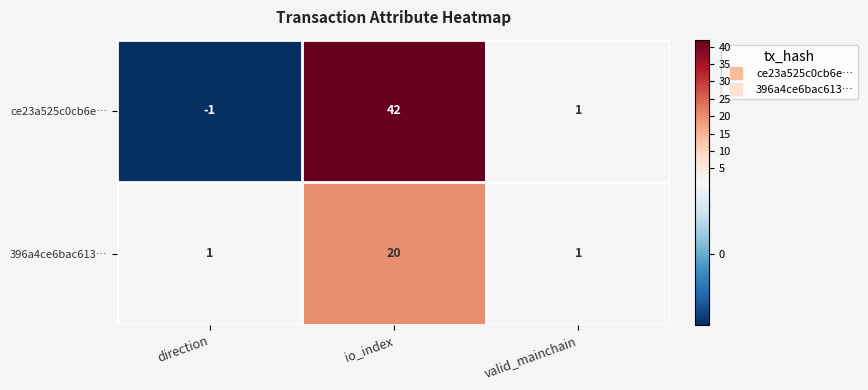

Reading left to right, transcribe all the data shown in this chart.

ce23a525c0cb6e…: -1	42	1
396a4ce6bac613…: 1	20	1